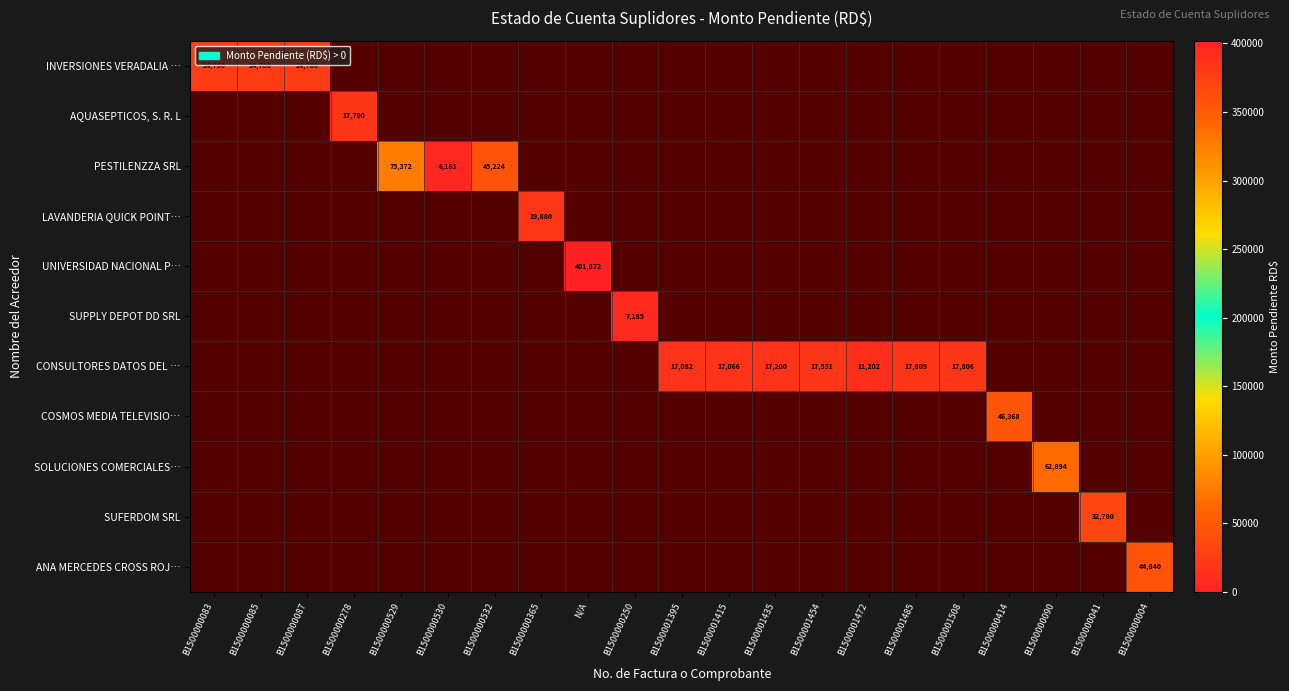

The LAVANDERIA QUICK POINT… series shows 0.6 at B1500000090. True or false?

False